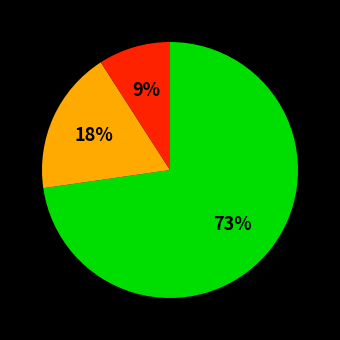

Is there any slice that represents more than half of the pie?

Yes